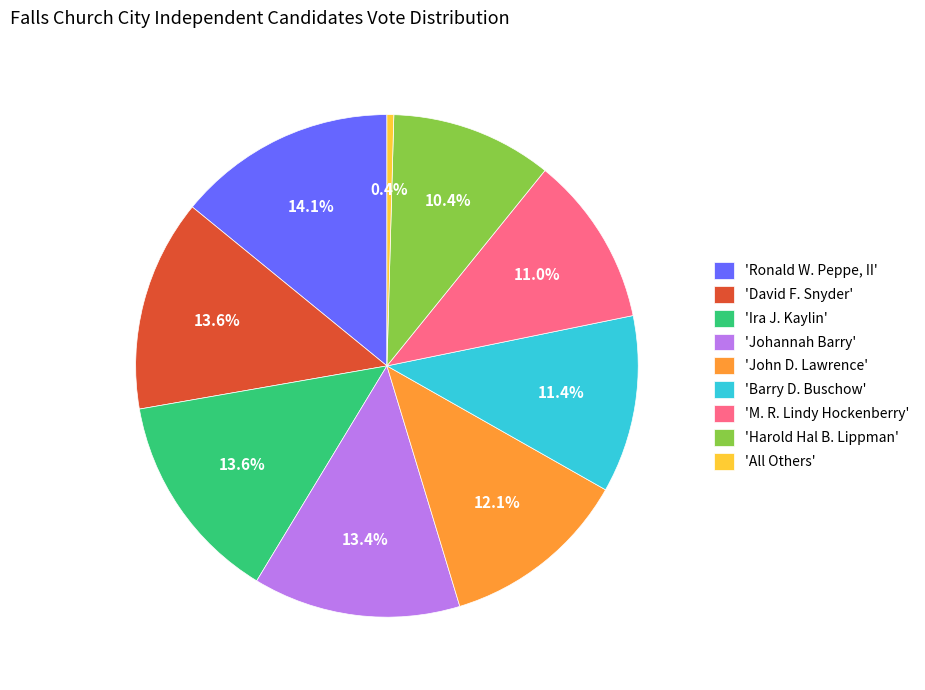

Is there any slice that represents more than half of the pie?

No